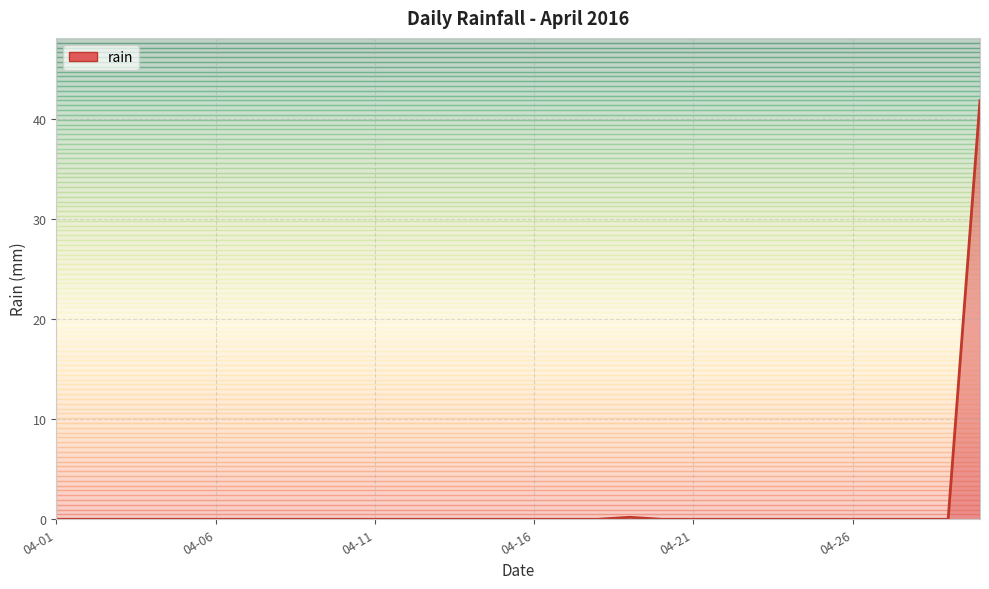

What is the maximum value shown in the chart?

41.8